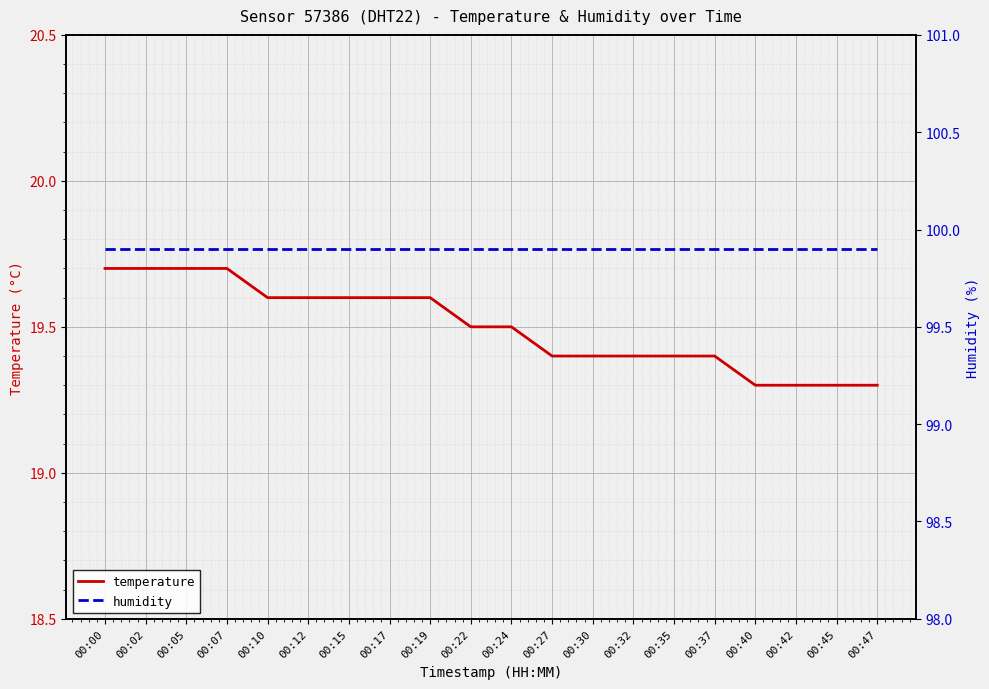

True or false: temperature has a value of 32.7 at 00:35.

False